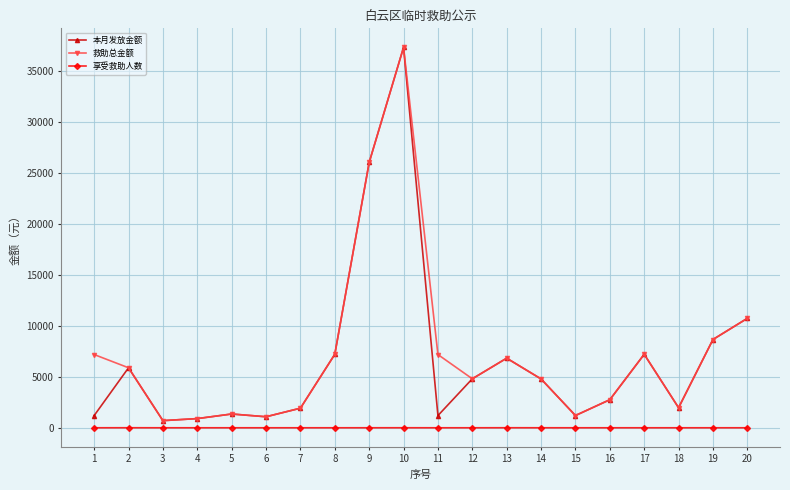

Is the value of 救助总金额 at 14 greater than the value of 享受救助人数 at 12?

Yes